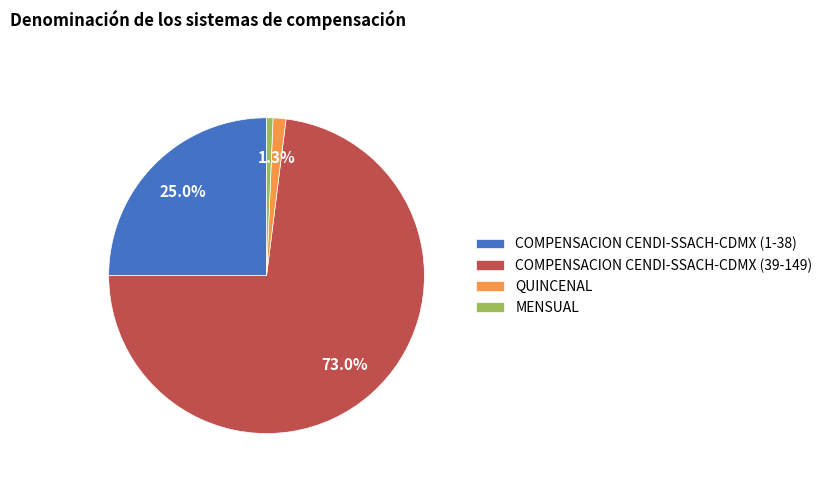

Between COMPENSACION CENDI-SSACH-CDMX (1-38) and QUINCENAL, which is larger?

COMPENSACION CENDI-SSACH-CDMX (1-38)